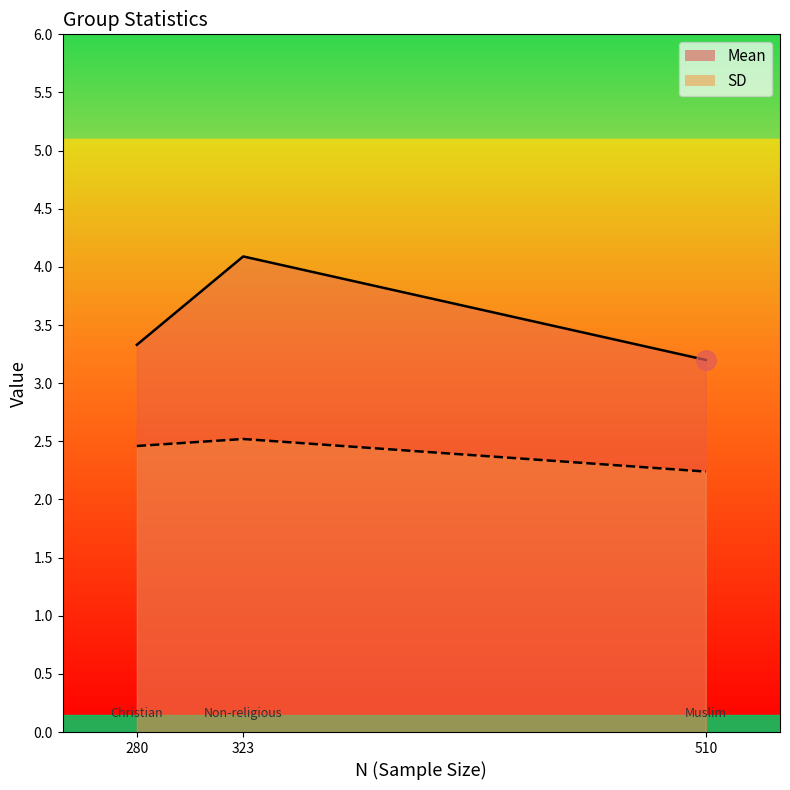

Which series has the largest total across all categories?

Mean